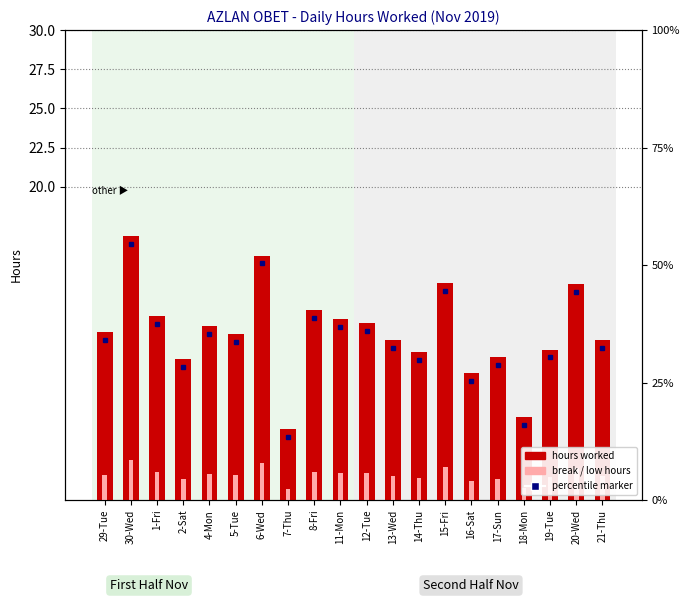

What is the label of the 3rd bar from the right?

19-Tue